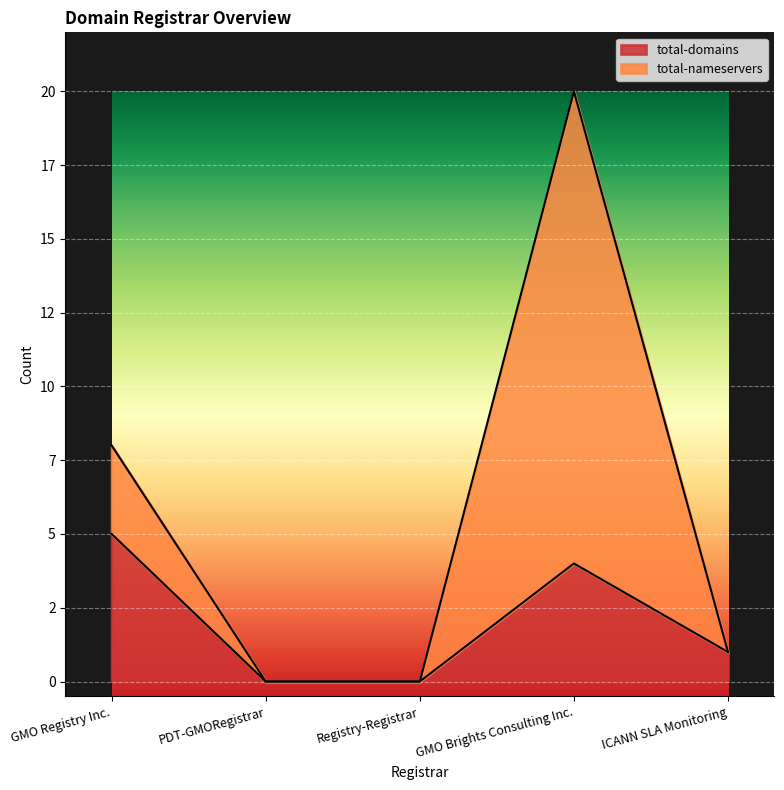

What position from the right is Registry-Registrar?

3